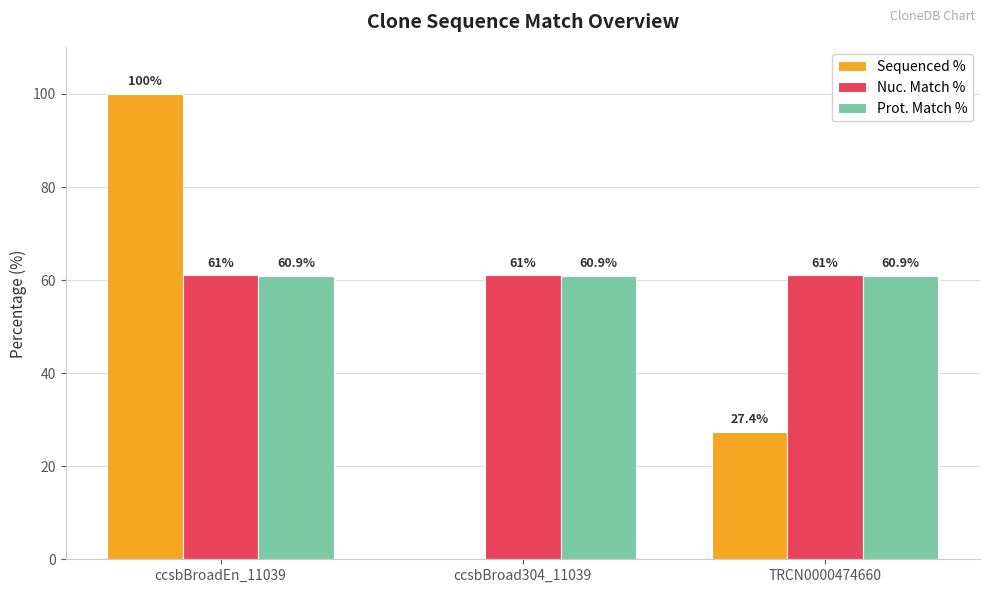

What are all the series names shown in the legend?

Sequenced %, Nuc. Match %, Prot. Match %